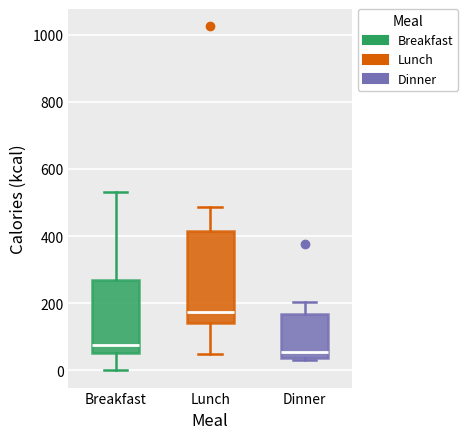

Reading left to right, transcribe this box plot: for each box, give where its median line is, the range the box spans, and where its two whiskers end, as read against the y-axis. The values are not printed on the chart, so give them approximately, as read against the axis.

Breakfast: median 80, box 60 to 280, whiskers 0 to 540
Lunch: median 180, box 140 to 420, whiskers 40 to 480
Dinner: median 60, box 40 to 160, whiskers 40 (just below the box's lower edge) to 200